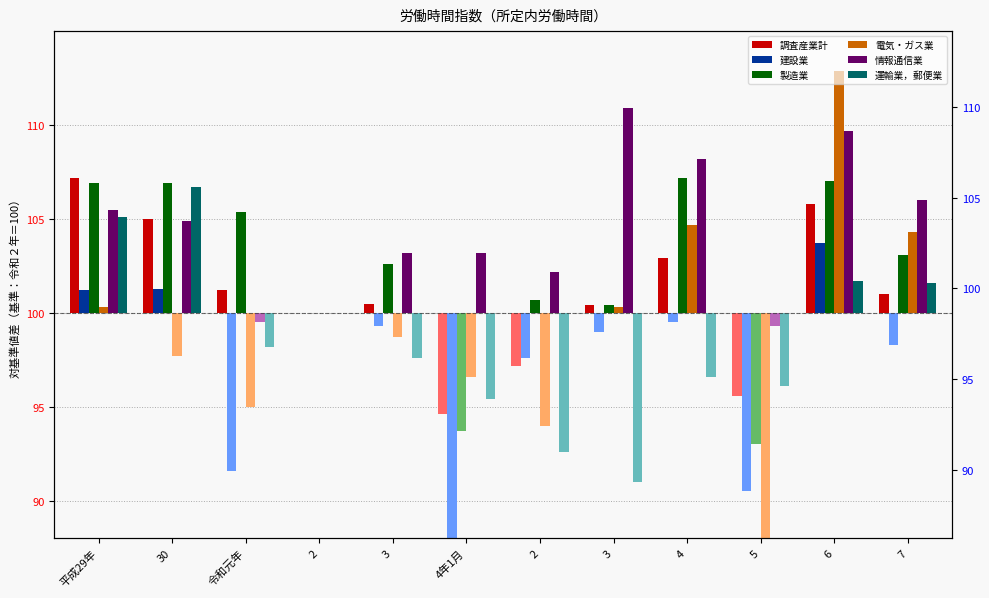

Are the bars horizontal?

No